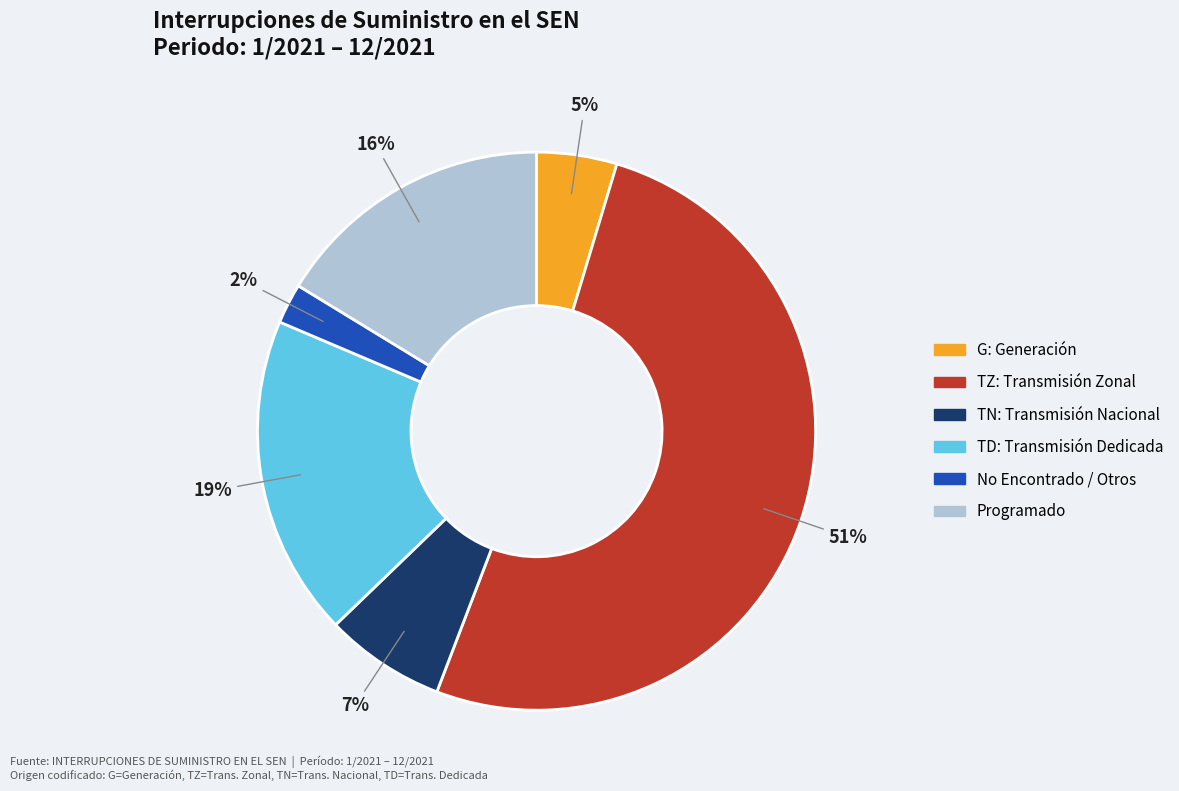

To the nearest percent, what is the average slice percentage?

17%